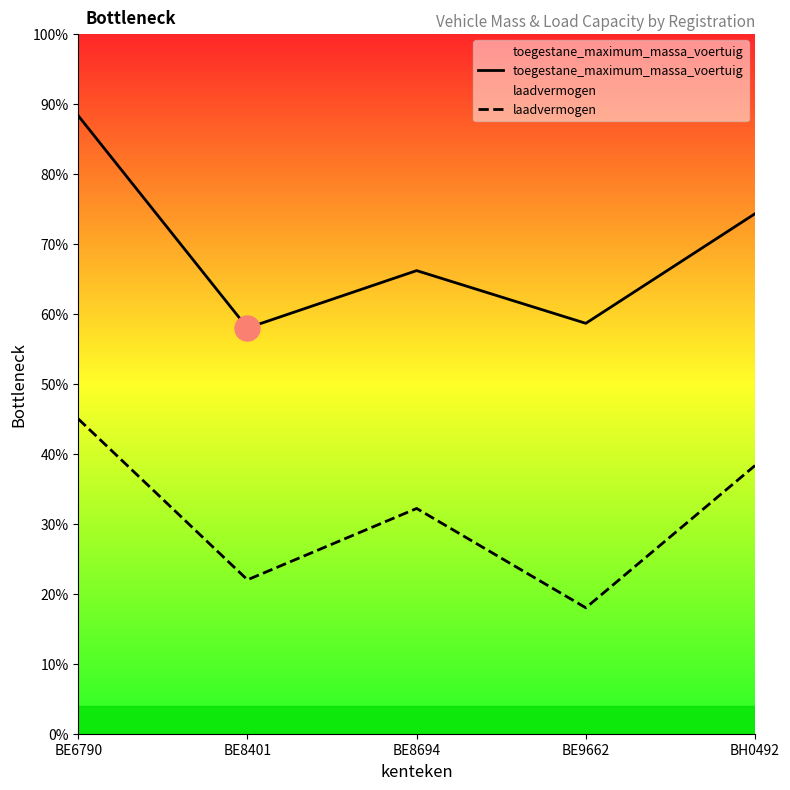

Count the number of data series in this chart.

2